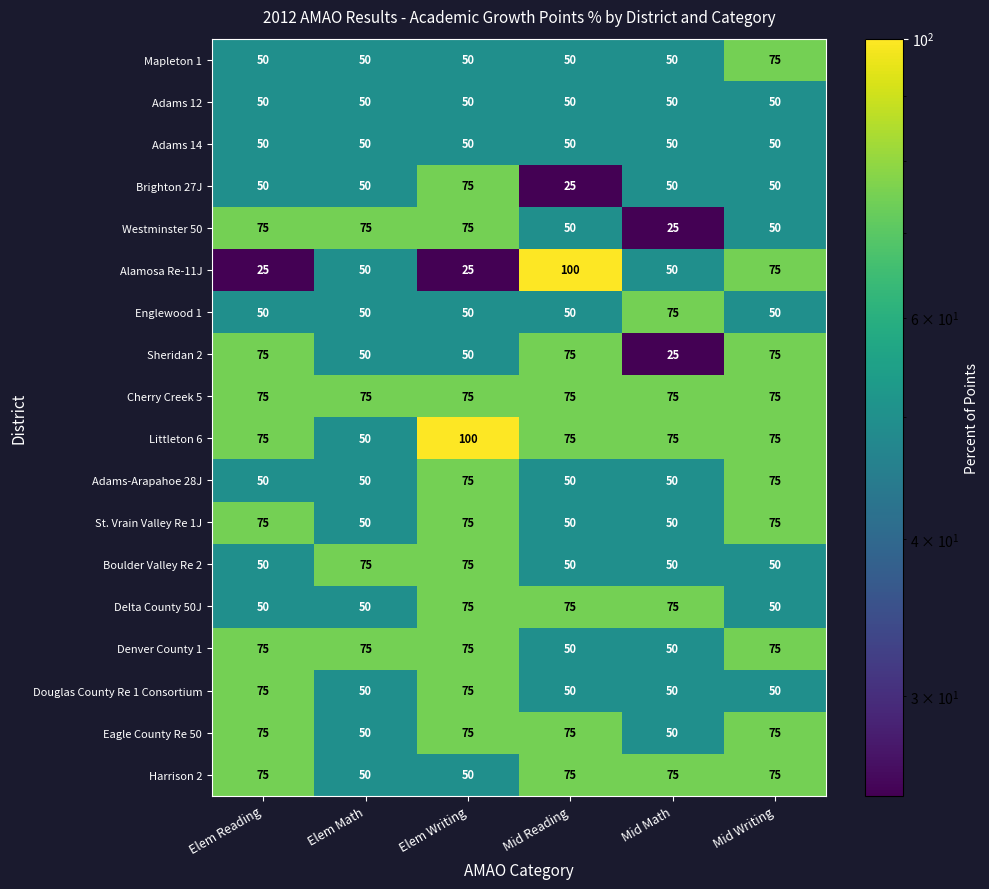

Between Elem Writing and Mid Writing, which series saw the biggest shift?

Alamosa Re-11J